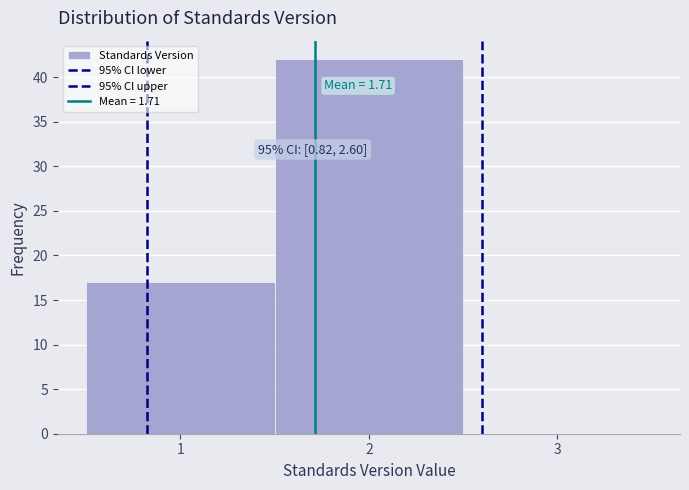

Which range on the x-axis has the tallest bar?

1.5 to 2.5